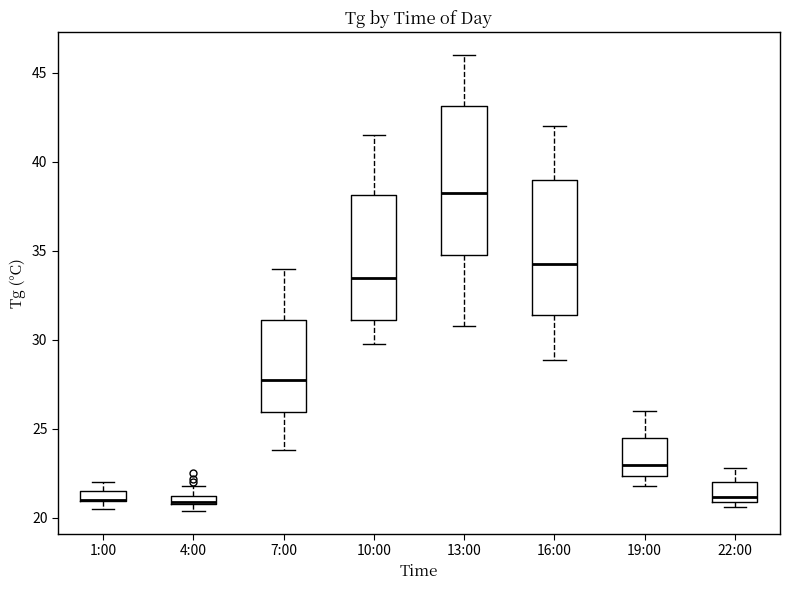

Which box is the tallest, from its lower edge to its upper edge?

13:00